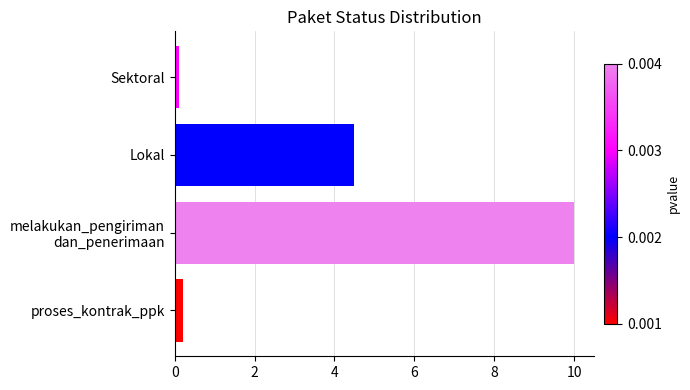

Rank the categories by value from highest to lowest.

melakukan_pengiriman
dan_penerimaan, Lokal, proses_kontrak_ppk, Sektoral